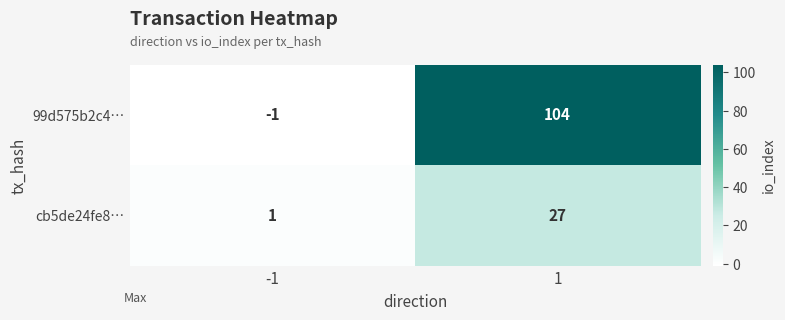

Which series changed the most between -1 and 1?

99d575b2c4…